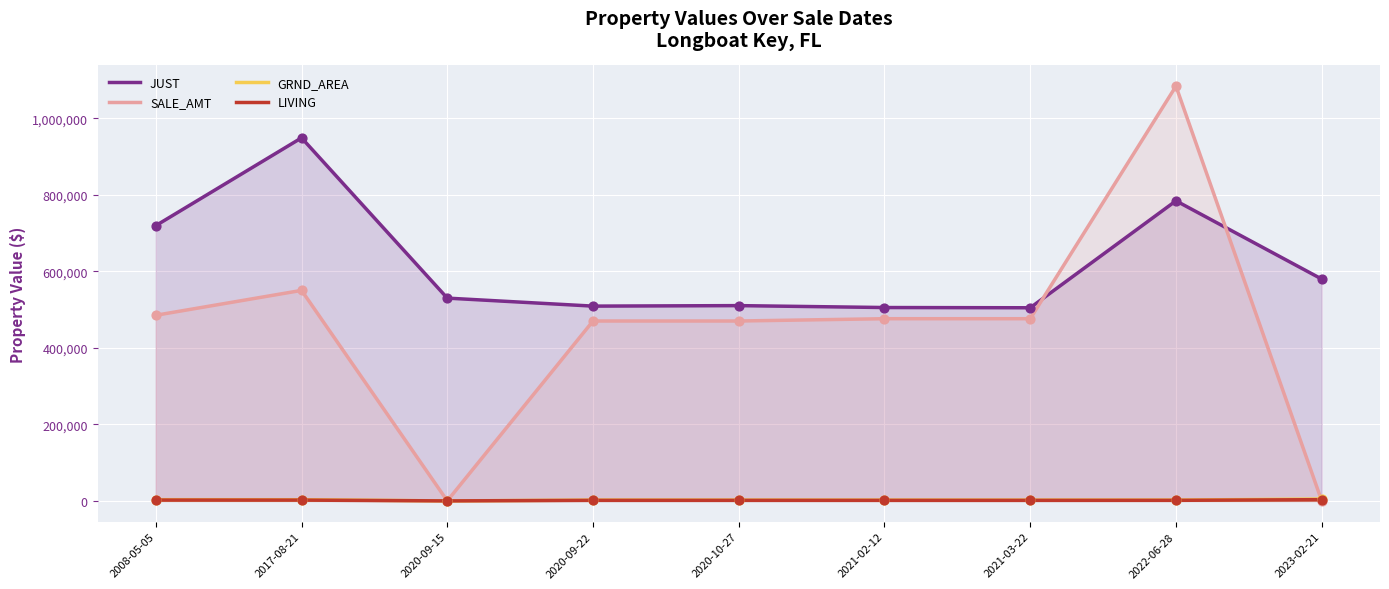

What are all the series names shown in the legend?

JUST, SALE_AMT, GRND_AREA, LIVING